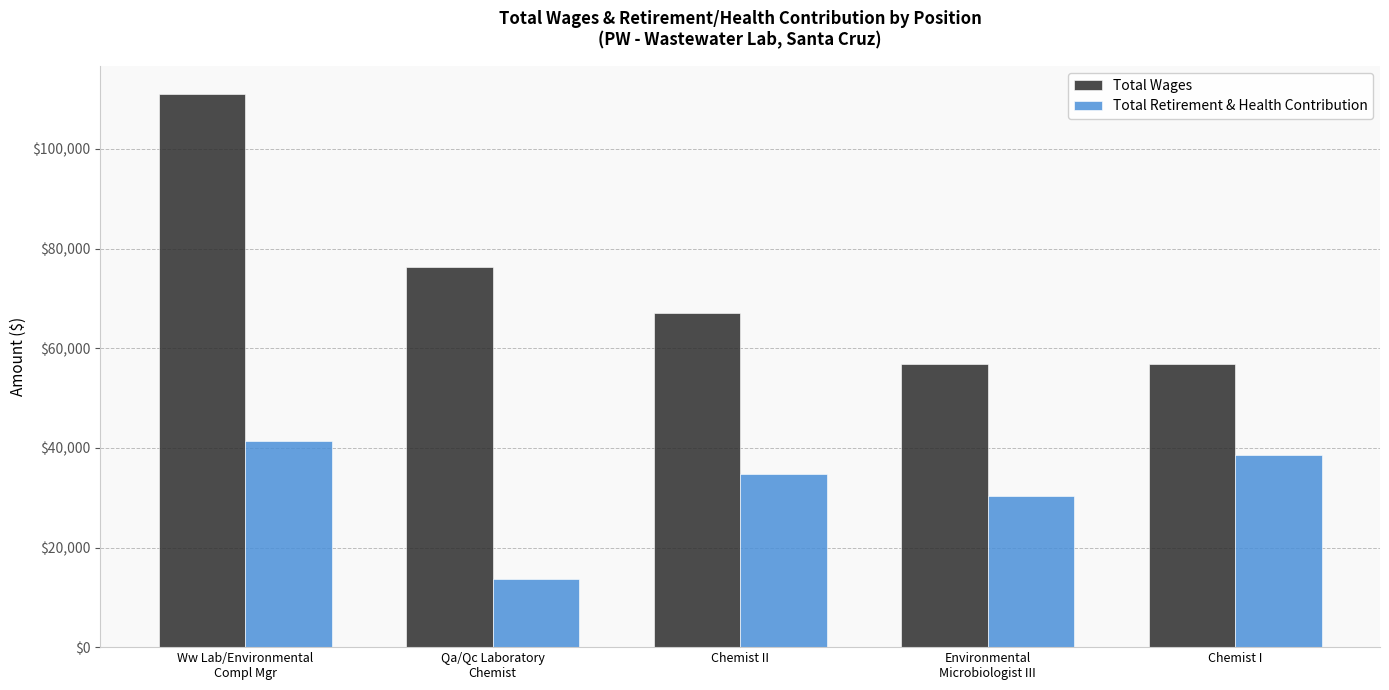

What is the total value across all series at Ww Lab/Environmental
Compl Mgr?

152495